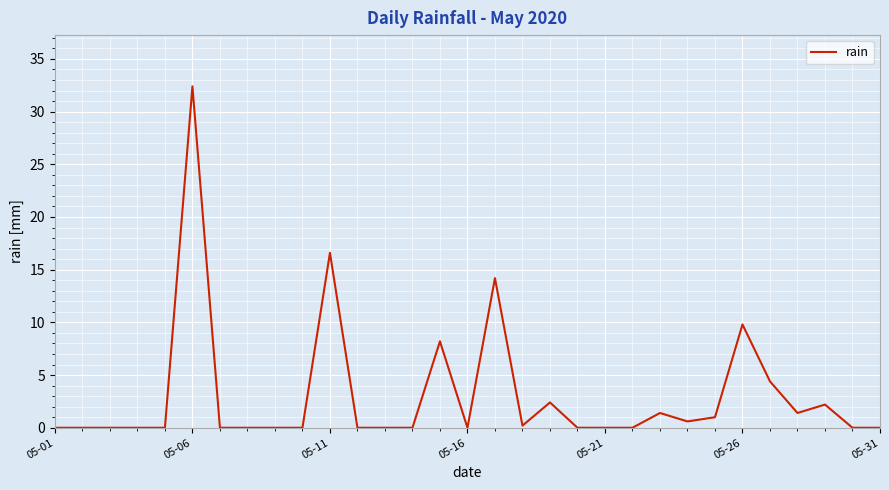

What is the difference between the maximum and minimum values?

32.4